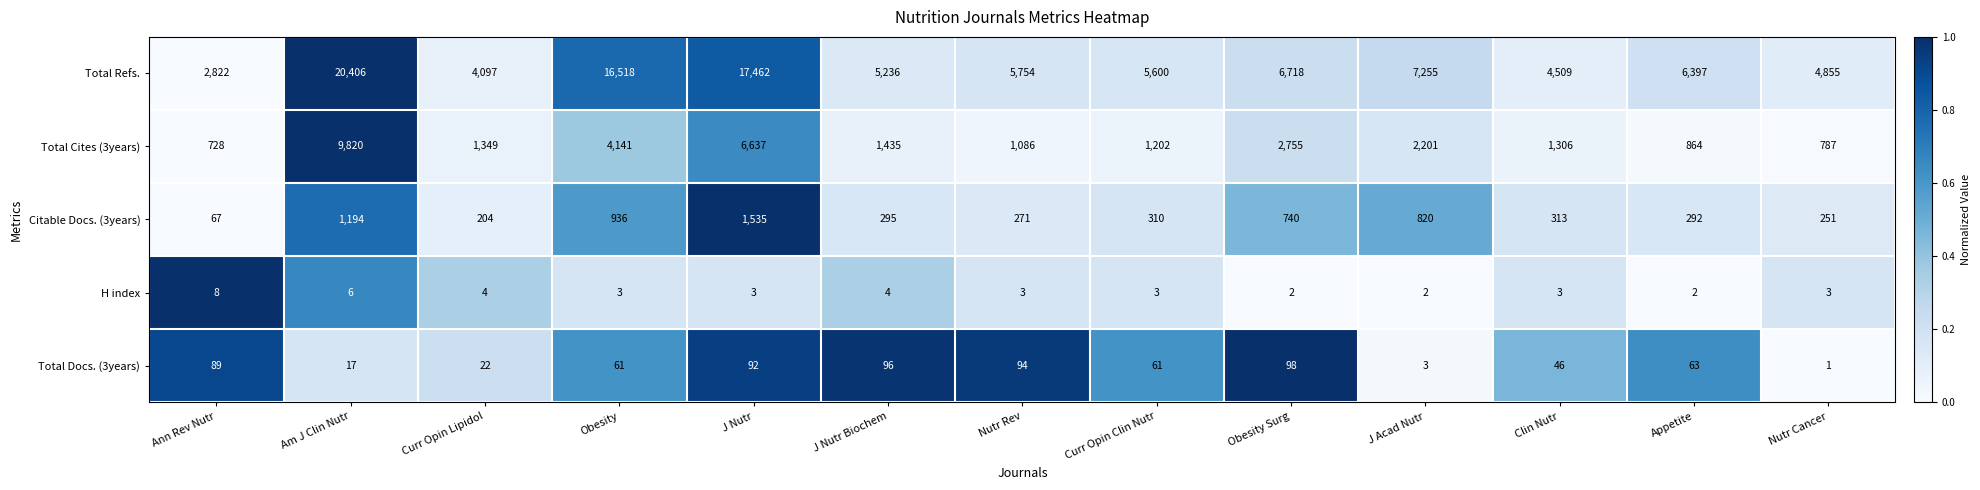

Rank the series at Obesity Surg from highest to lowest value.

Total Refs., Total Cites (3years), Citable Docs. (3years), Total Docs. (3years), H index